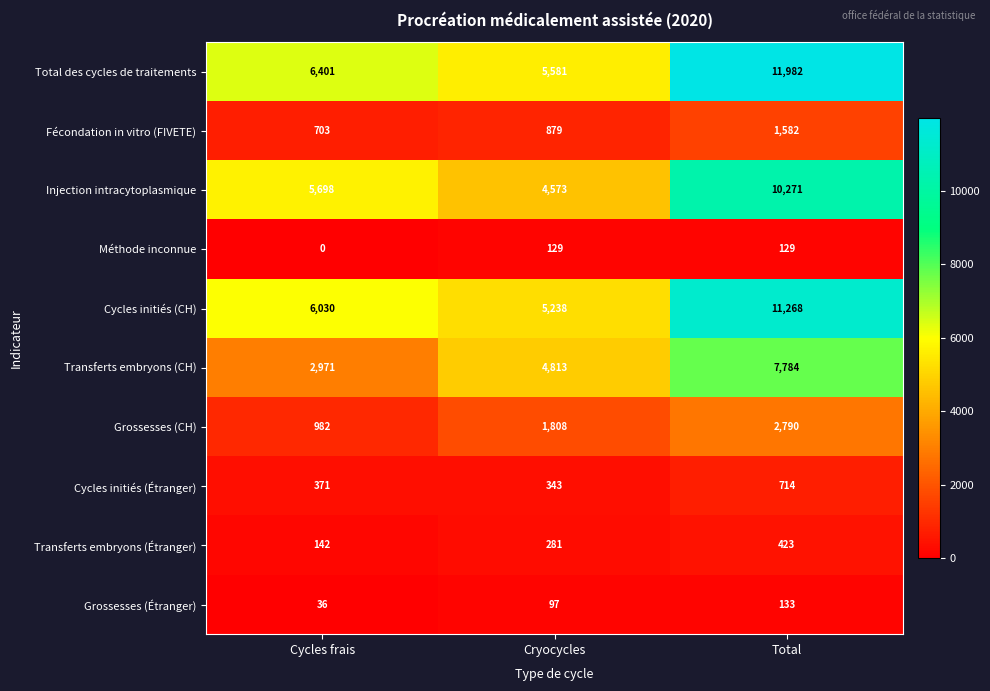

Where is Transferts embryons (CH) nearest to the value 5377?

Cryocycles